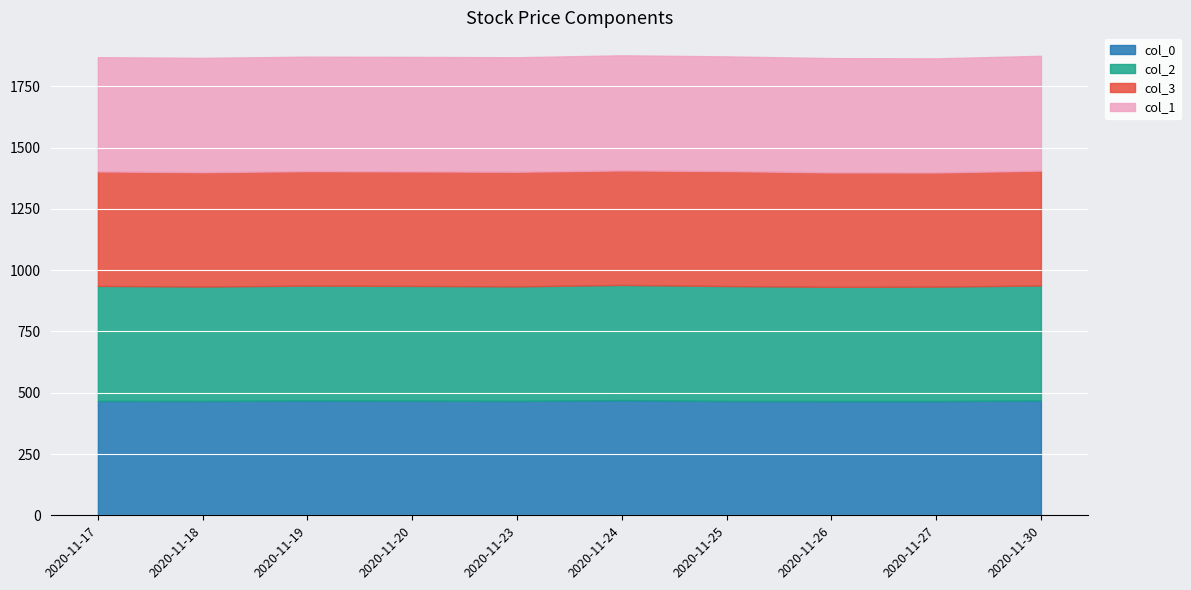

Rank the categories by col_1 value from lowest to highest.

2020-11-27, 2020-11-17, 2020-11-26, 2020-11-18, 2020-11-19, 2020-11-20, 2020-11-23, 2020-11-25, 2020-11-30, 2020-11-24